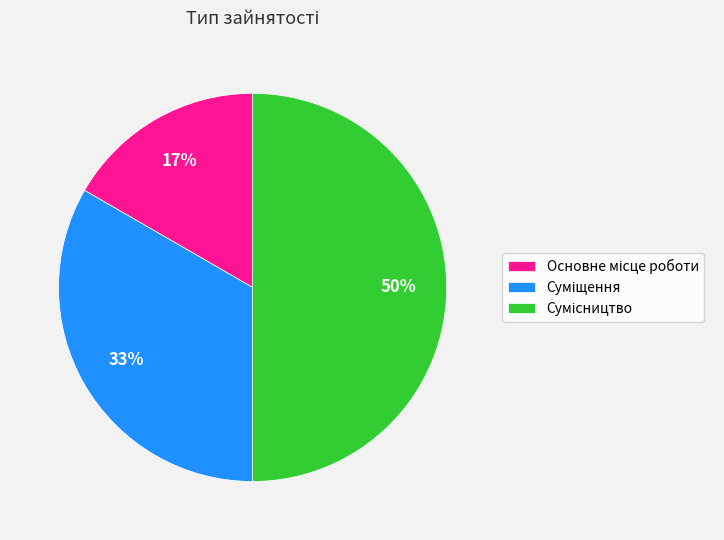

To the nearest percent, what is the average slice percentage?

33%